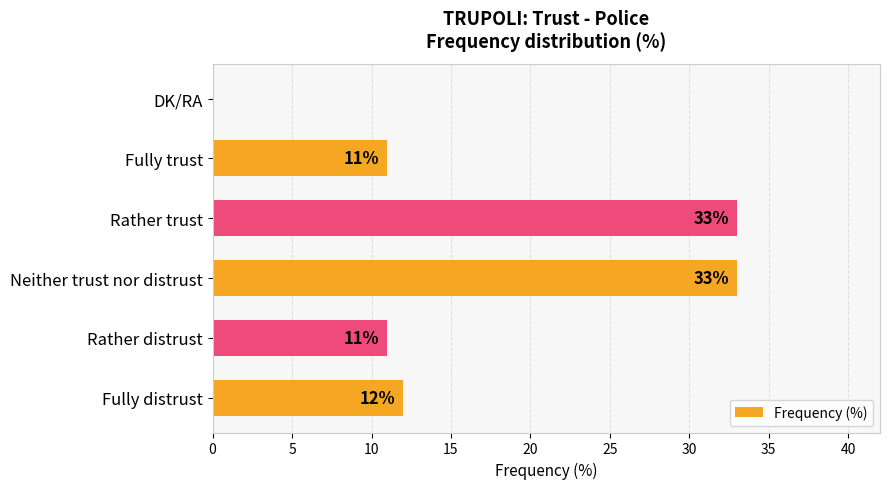

What is the maximum value shown in the chart?

33